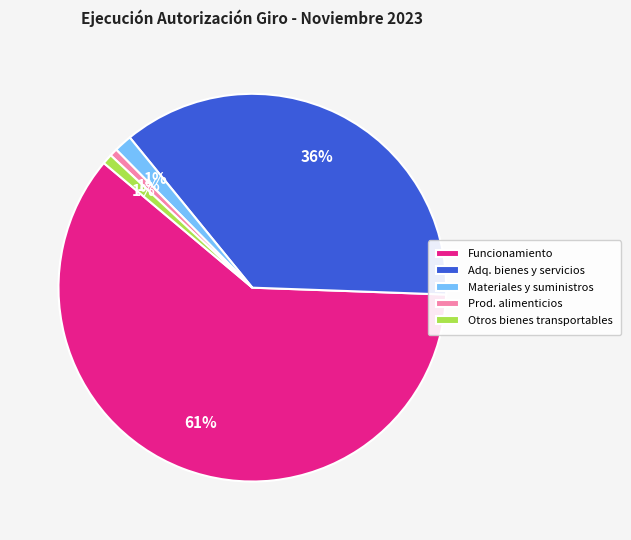

To the nearest percent, what is the average slice percentage?

20%